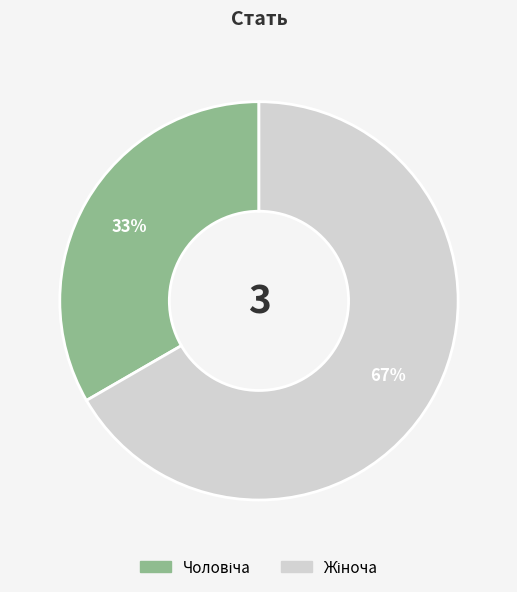

Is there any slice that represents more than half of the pie?

Yes